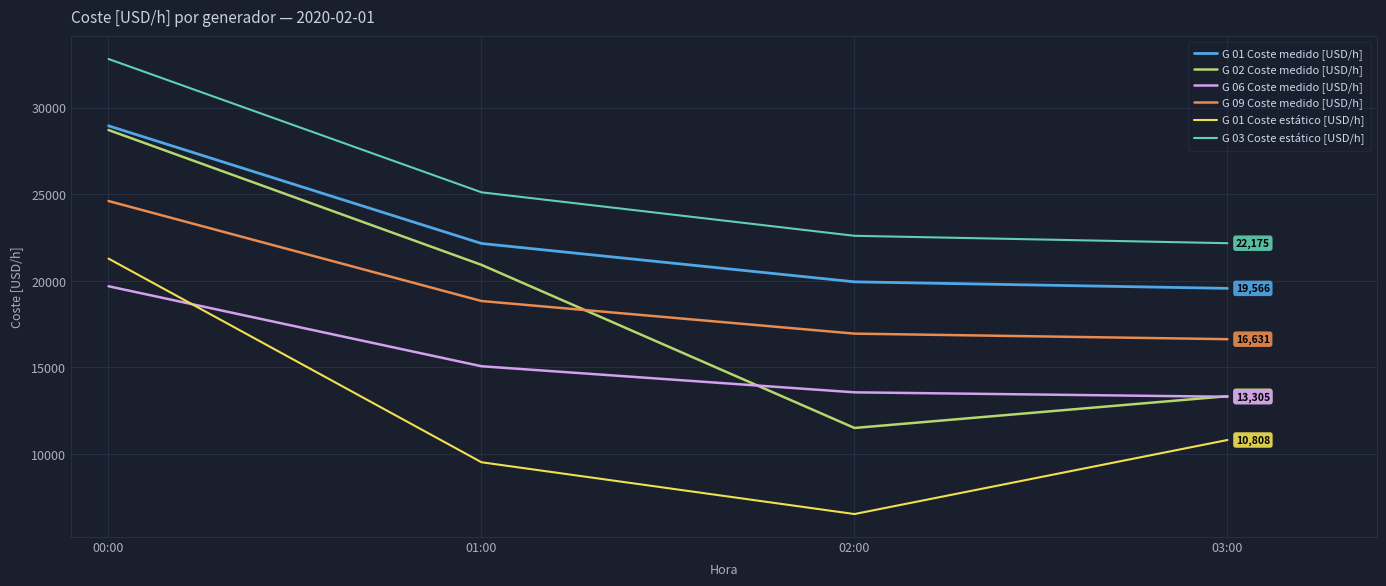

Which series has the widest spread of values?

G 02 Coste medido [USD/h]